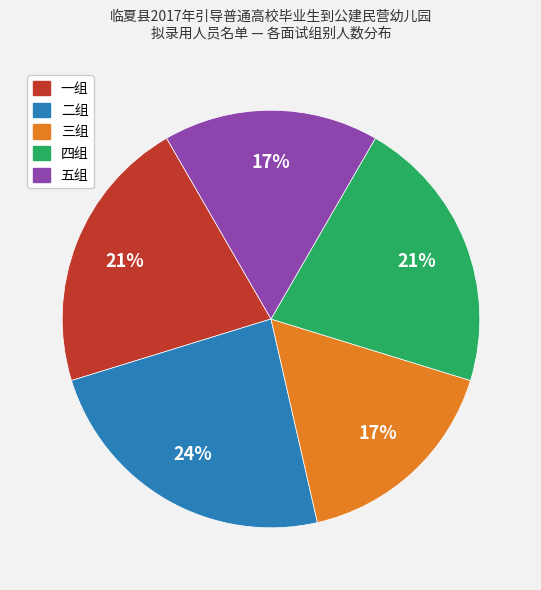

Is there a majority slice in this chart?

No